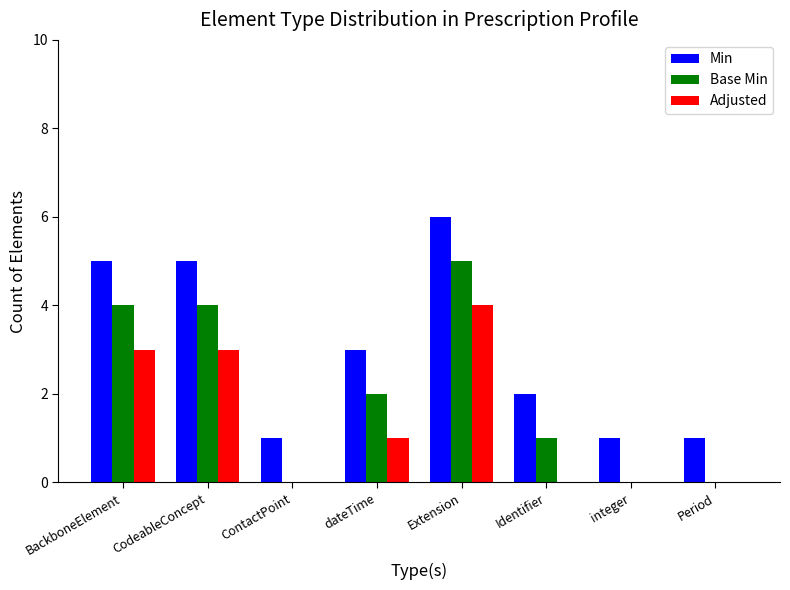

Reading left to right, transcribe all the data shown in this chart.

Min: BackboneElement=5	CodeableConcept=5	ContactPoint=1	dateTime=3	Extension=6	Identifier=2	integer=1	Period=1
Base Min: BackboneElement=4	CodeableConcept=4	ContactPoint=0	dateTime=2	Extension=5	Identifier=1	integer=0	Period=0
Adjusted: BackboneElement=3	CodeableConcept=3	ContactPoint=0	dateTime=1	Extension=4	Identifier=0	integer=0	Period=0